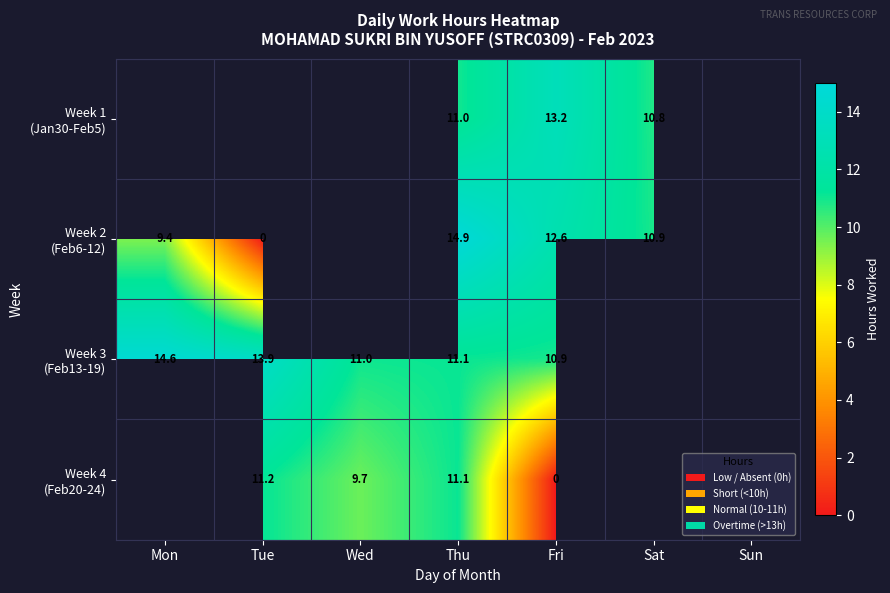

Which series has the largest range (max minus min)?

Week 2 (Feb6-12)